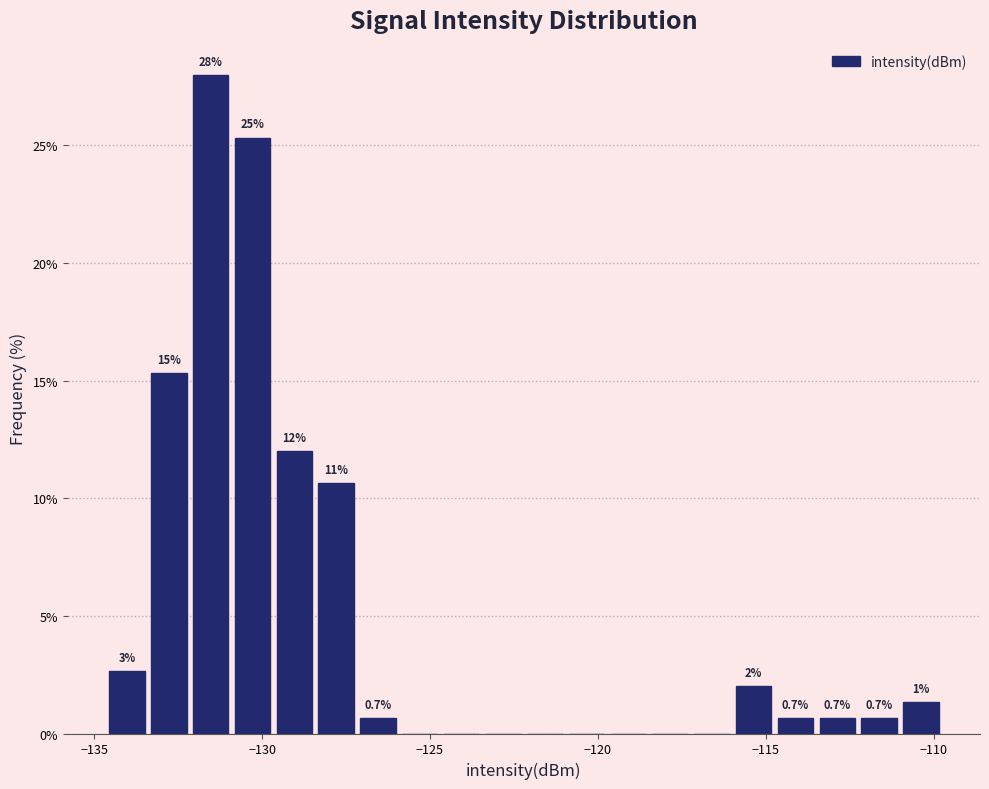

Read against the x-axis, roughly where is the centre of the tallest bar?

-131.5